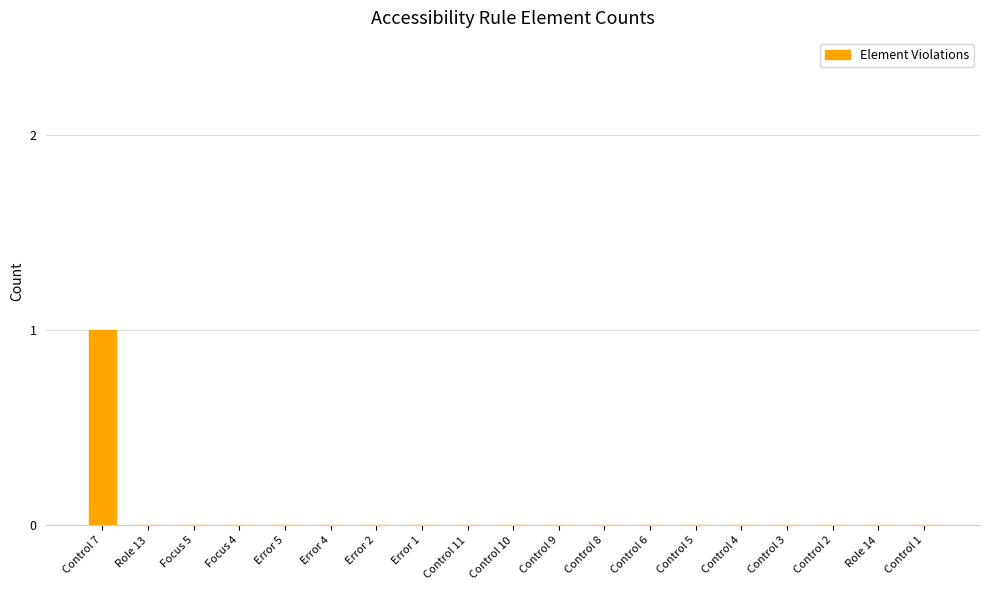

The value at Focus 5 is 0. True or false?

True